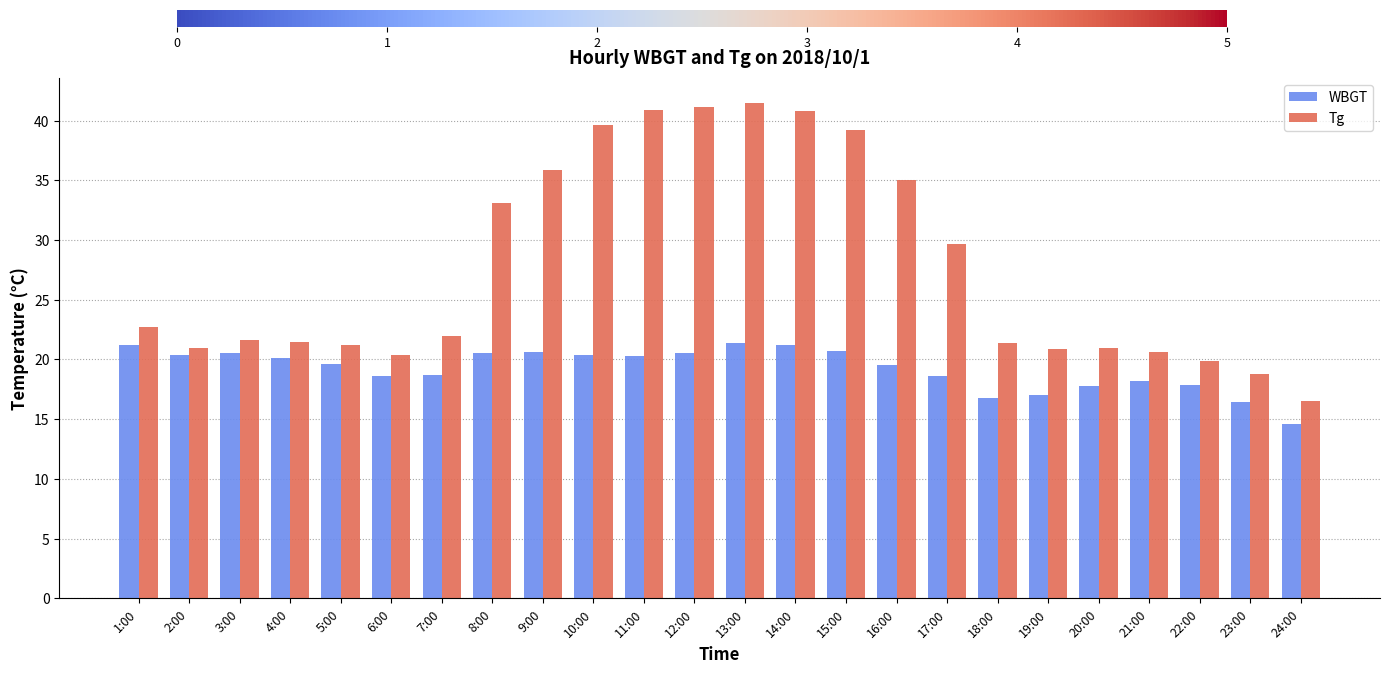

Between 5:00 and 19:00, which series saw the biggest shift?

WBGT